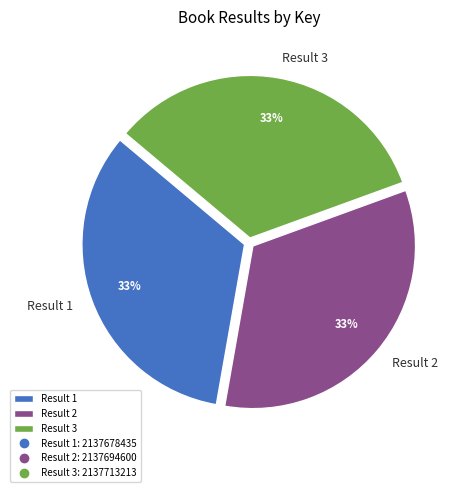

What percentage is the Result 1 slice, to the nearest percent?

33%